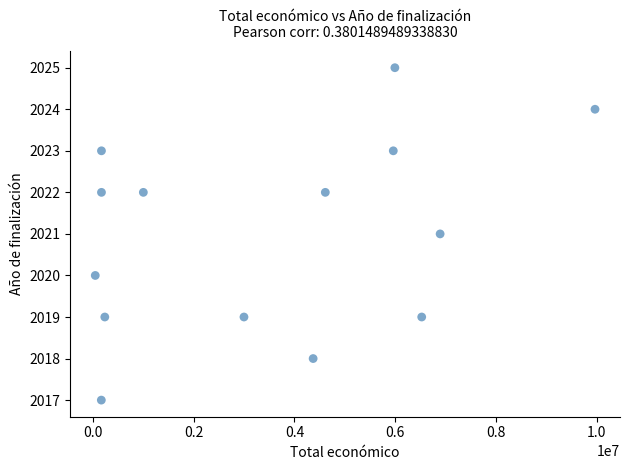

What is the range of Y values (max minus min)?

8